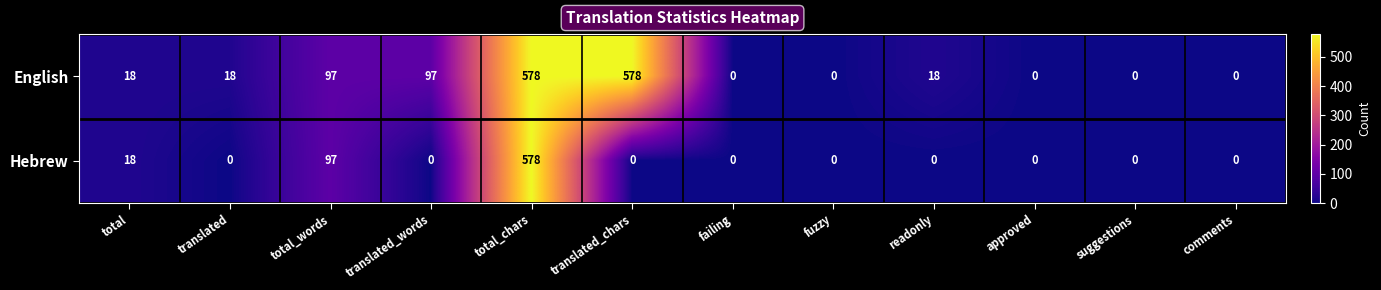

What is the difference between the English values at approved and total?

18